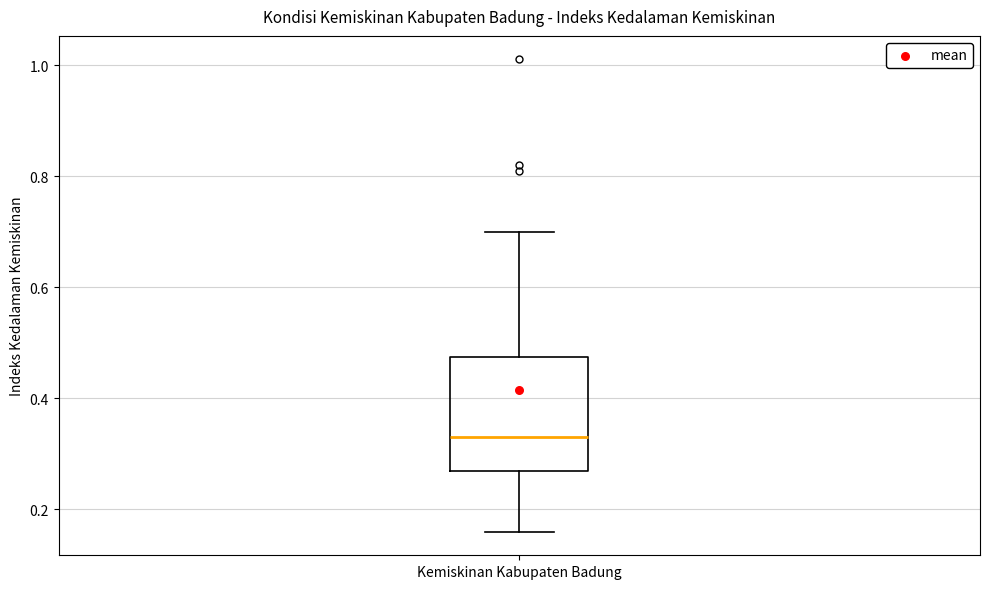

Read this box plot against the y-axis: the position of the median line, the range covered by the box, and the ends of both whiskers. The values are not printed on the chart, so give them approximately, as read against the axis.

median 0.34, box 0.28 to 0.48, whiskers 0.16 to 0.70